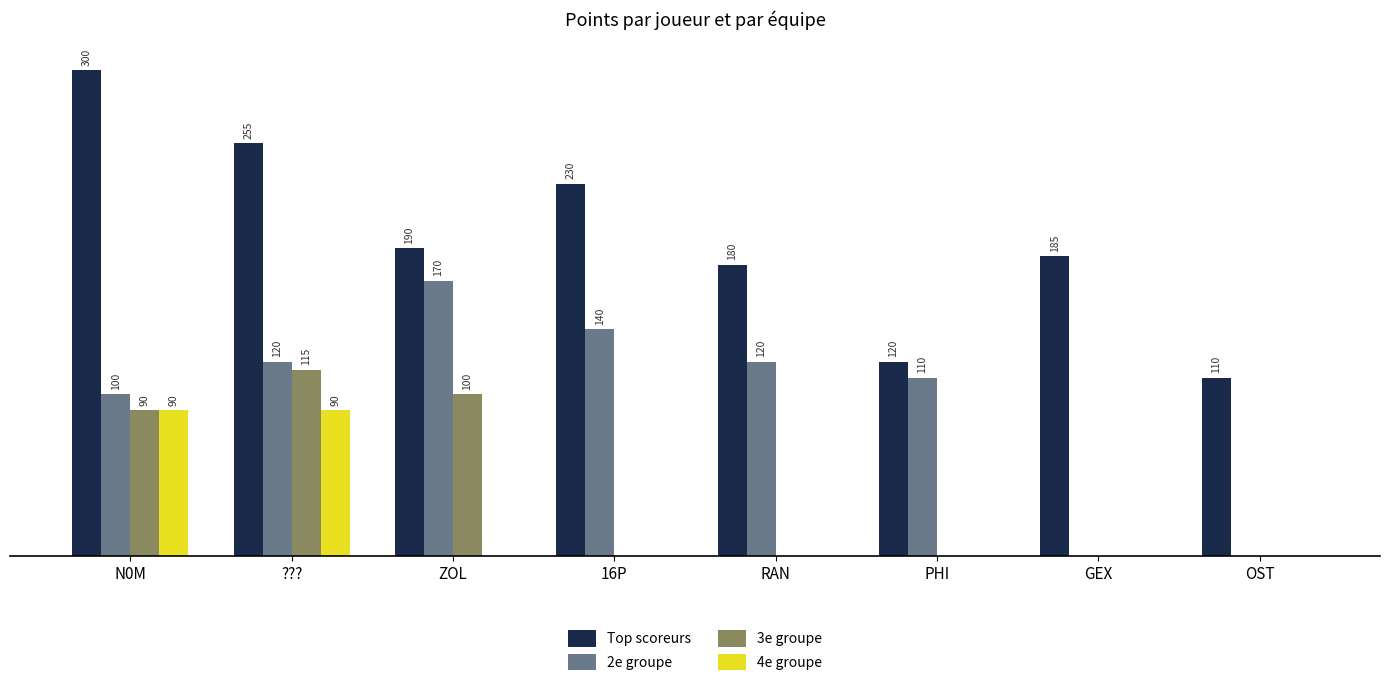

Which series has the largest total across all categories?

Top scoreurs